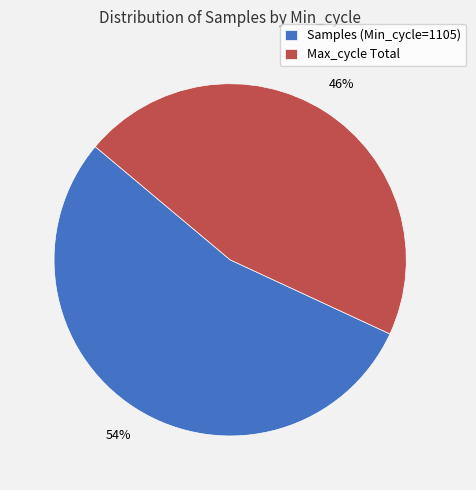

To the nearest percent, what is the combined percentage of Max_cycle Total and Samples (Min_cycle=1105)?

100%